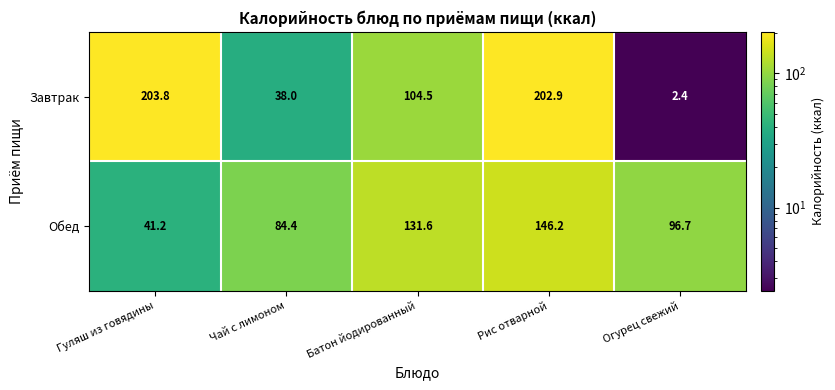

How many data points does each series have?

5